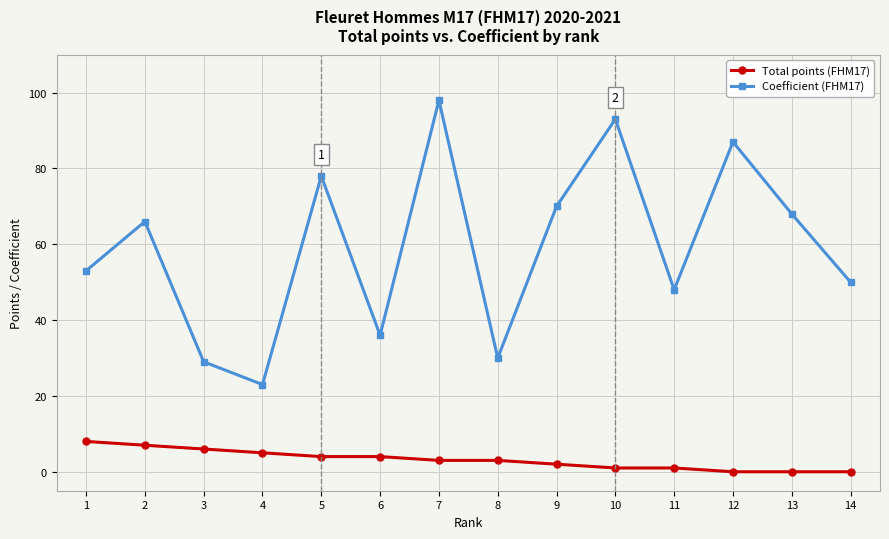

What is the difference between the maximum and second lowest values in the Coefficient (FHM17) series?

69